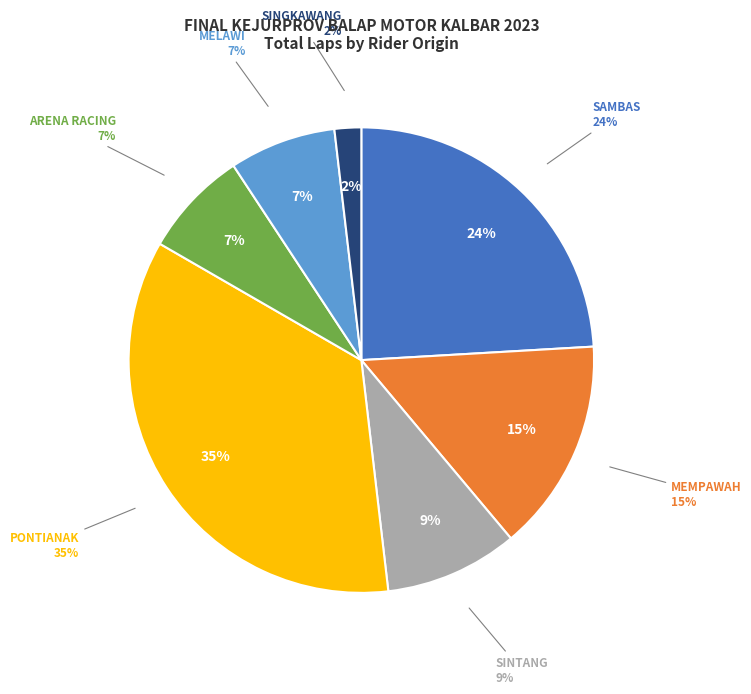

To the nearest percent, what is the difference between the 6 and 4 slice percentages?

2%